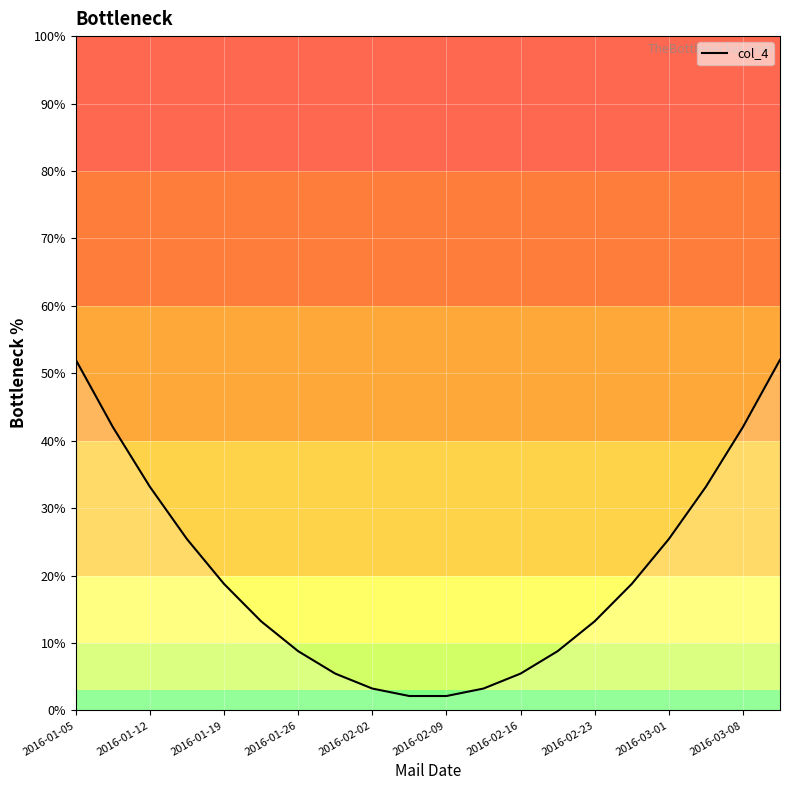

What is the minimum value shown in the chart?

2.1